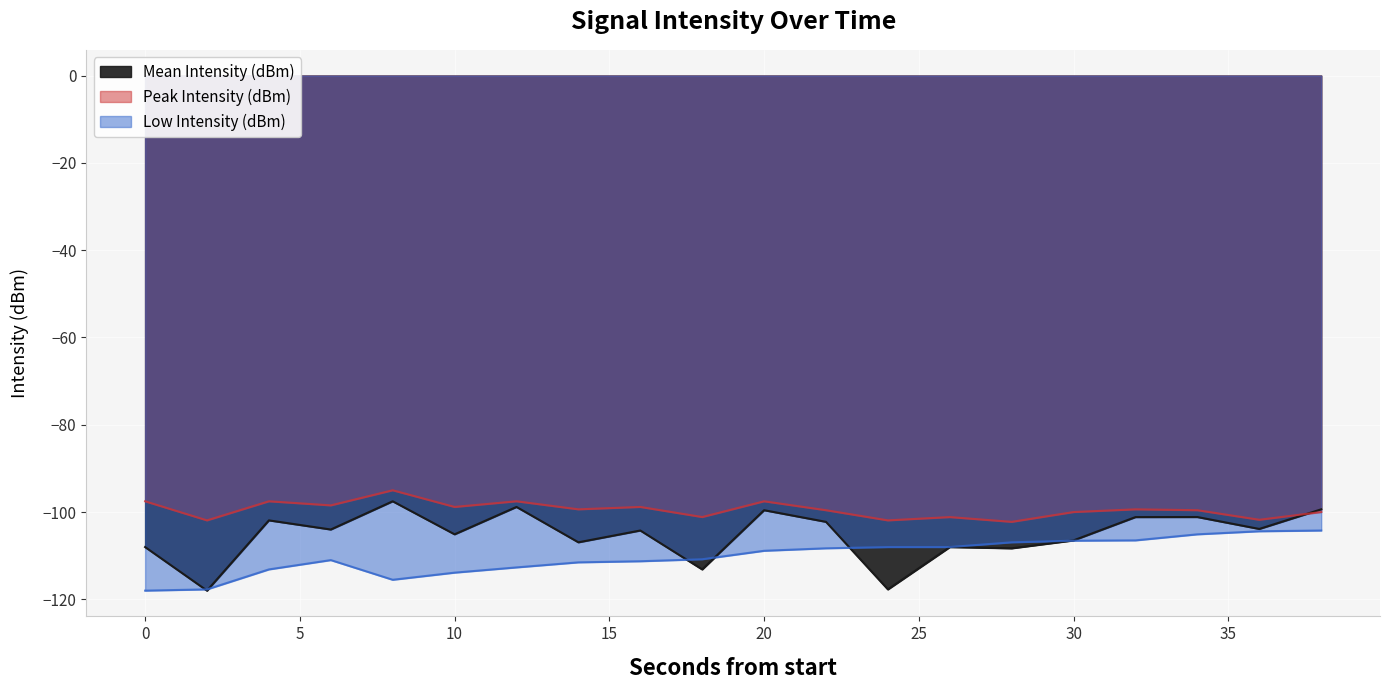

What is the difference between the maximum and second lowest values in the Mean Intensity (dBm) series?

20.2